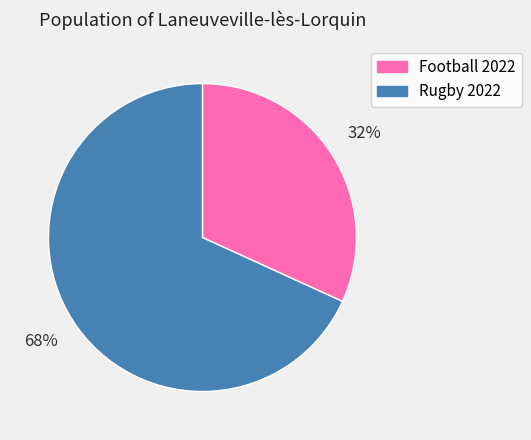

Is Rugby 2022 the majority of the pie?

Yes